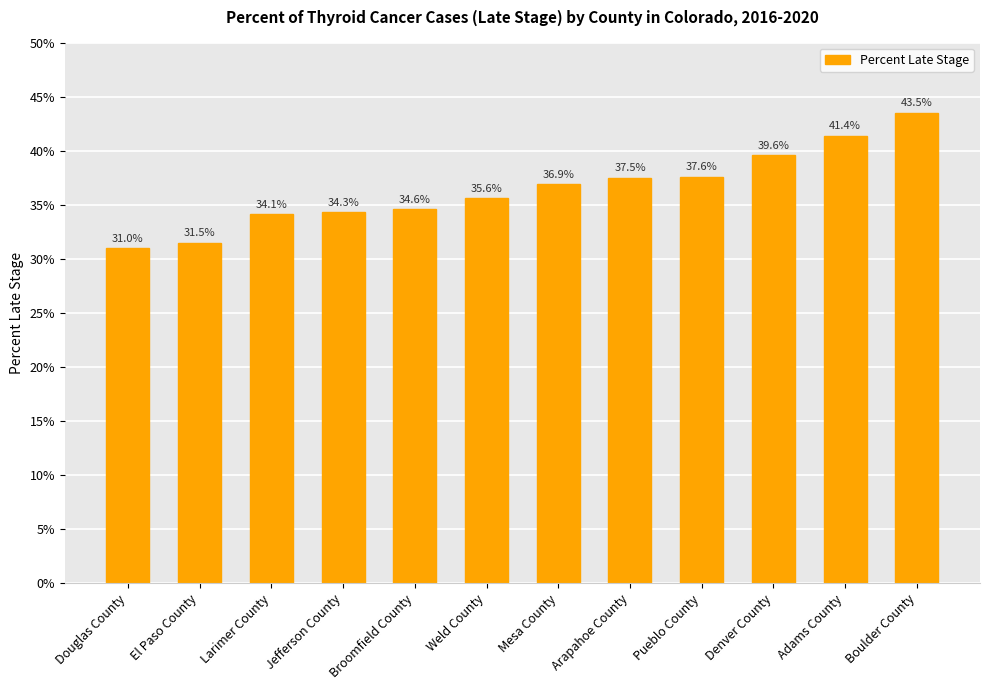

Between Mesa County and Pueblo County, which is larger?

Pueblo County